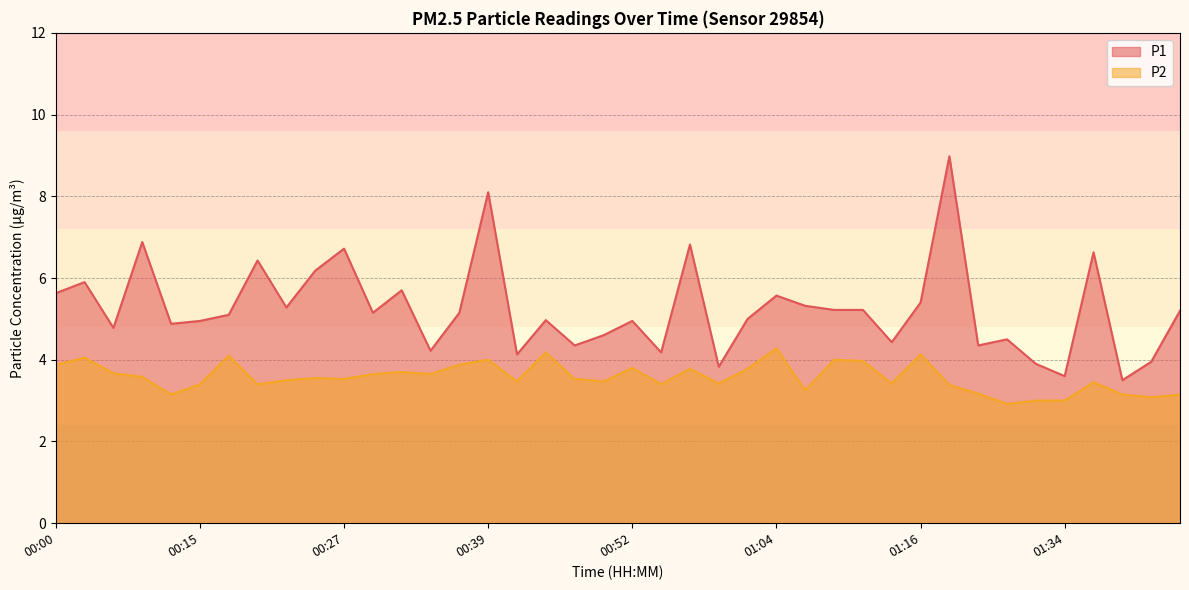

What is the difference between the maximum and minimum values in the P2 series?

1.4